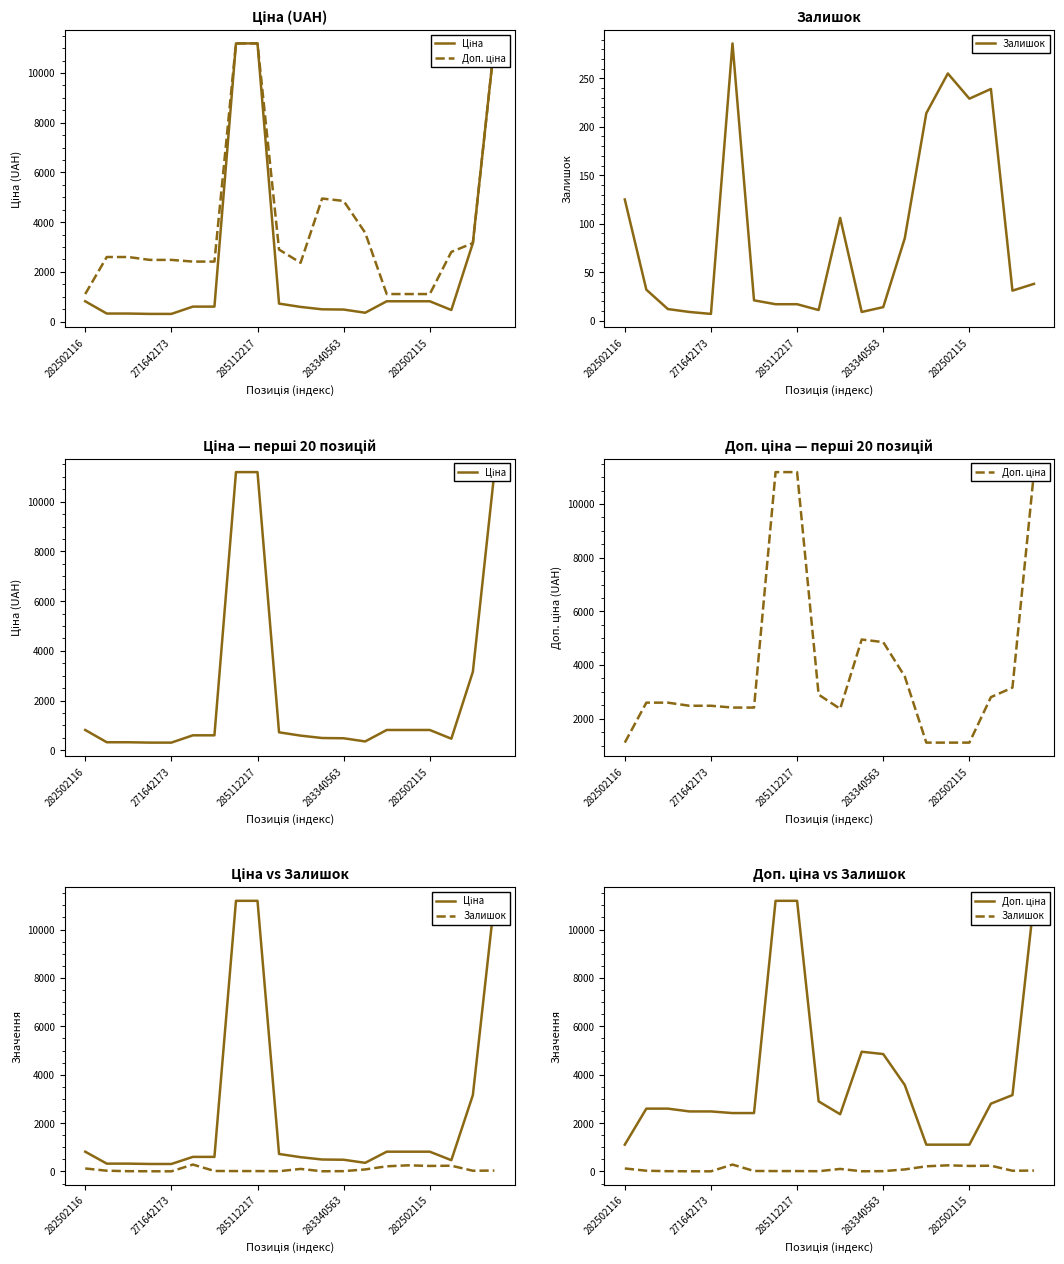

Which series has the largest range (max minus min)?

Ціна